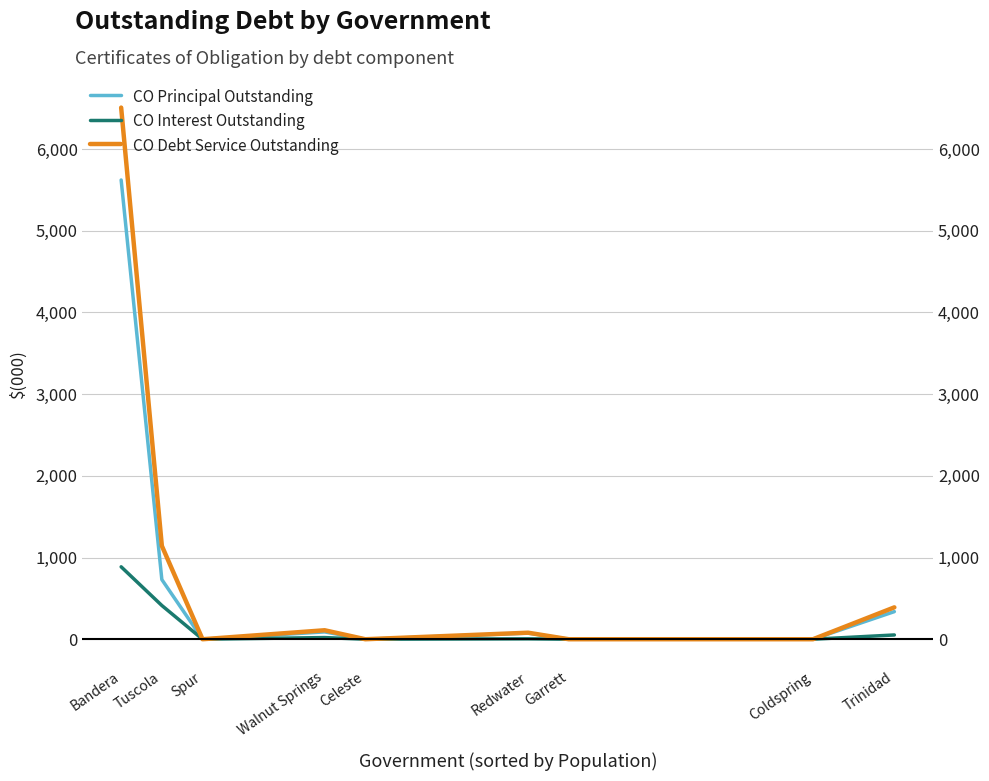

At which label is CO Principal Outstanding closest to 2810?

Tuscola